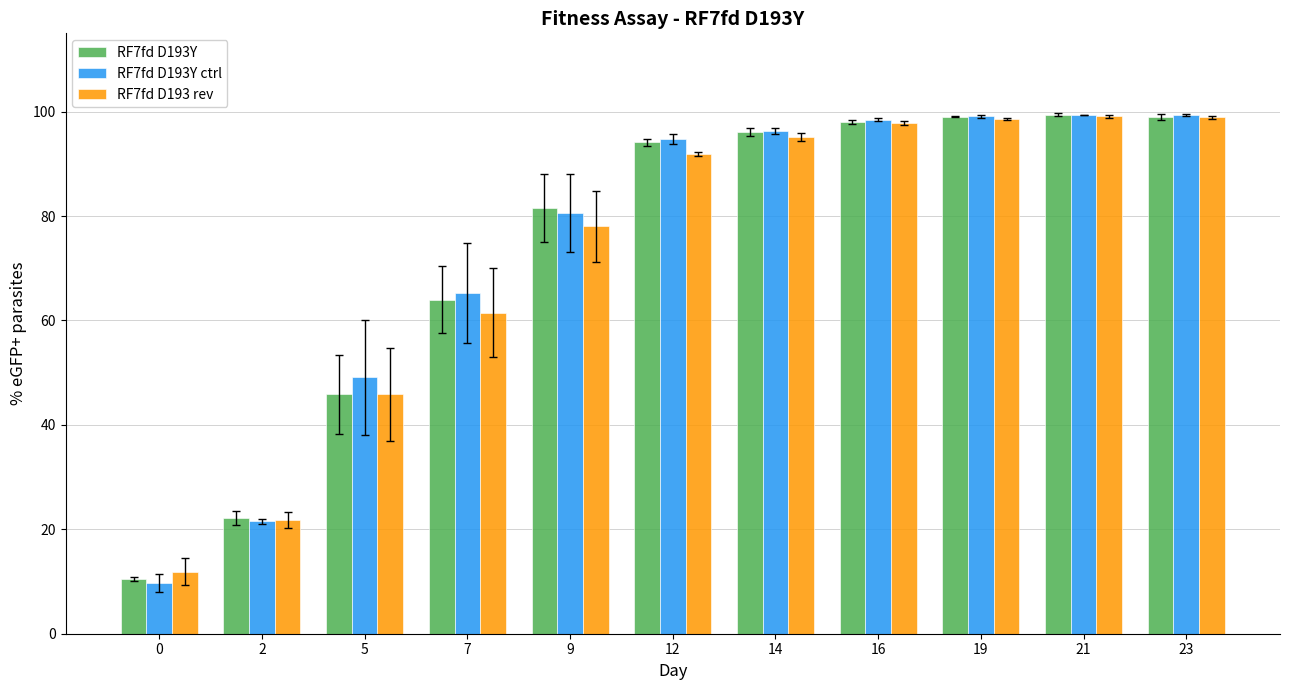

What is the sum of the RF7fd D193Y values at 21 and 7?

163.3